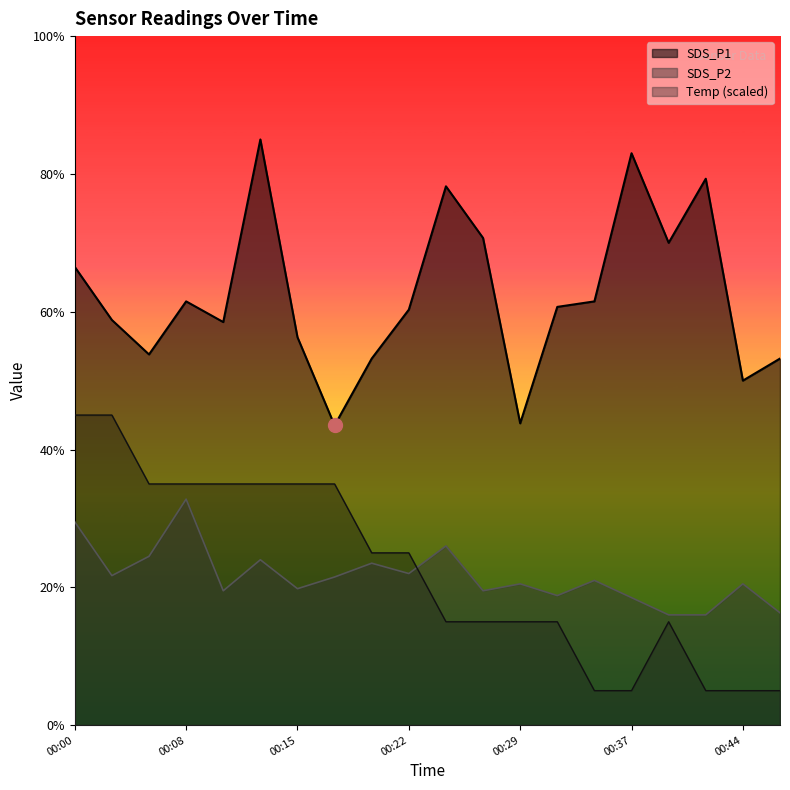

Reading left to right, extract all data points from this chart.

SDS_P1: 00:00=6.7	00:03=5.9	00:05=5.4	00:08=6.2	00:10=5.8	00:12=8.5	00:15=5.6	00:17=4.3	00:20=5.3	00:22=6.0	00:25=7.8	00:27=7.1	00:29=4.4	00:32=6.1	00:34=6.2	00:37=8.3	00:39=7.0	00:42=7.9	00:44=5.0	00:46=5.3
SDS_P2: 00:00=3.0	00:03=2.2	00:05=2.5	00:08=3.3	00:10=1.9	00:12=2.4	00:15=2.0	00:17=2.1	00:20=2.4	00:22=2.2	00:25=2.6	00:27=1.9	00:29=2.0	00:32=1.9	00:34=2.1	00:37=1.9	00:39=1.6	00:42=1.6	00:44=2.0	00:46=1.6
Temp: 00:00=4.5	00:03=4.5	00:05=3.5	00:08=3.5	00:10=3.5	00:12=3.5	00:15=3.5	00:17=3.5	00:20=2.5	00:22=2.5	00:25=1.5	00:27=1.5	00:29=1.5	00:32=1.5	00:34=0.5	00:37=0.5	00:39=1.5	00:42=0.5	00:44=0.5	00:46=0.5